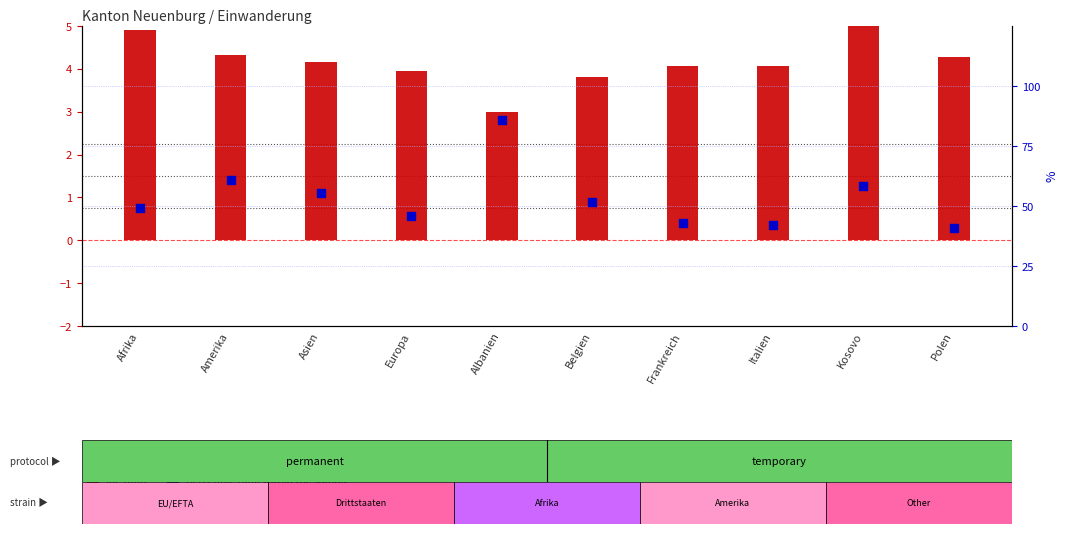

Is the value of percentile rank within the sample at Albanien greater than the value of log ratio at Frankreich?

Yes